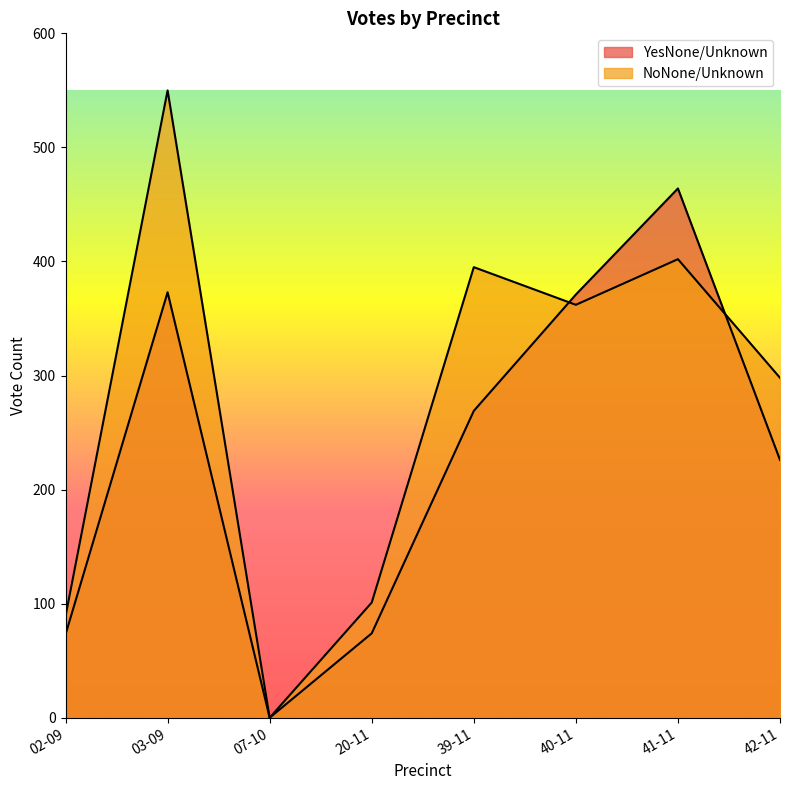

Rank the series at 40-11 from highest to lowest value.

YesNone/Unknown, NoNone/Unknown